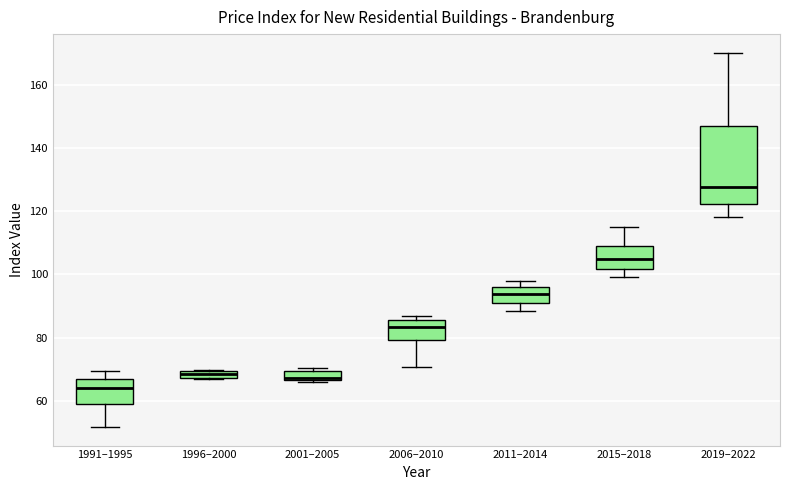

Which box is the tallest, from its lower edge to its upper edge?

2019–2022